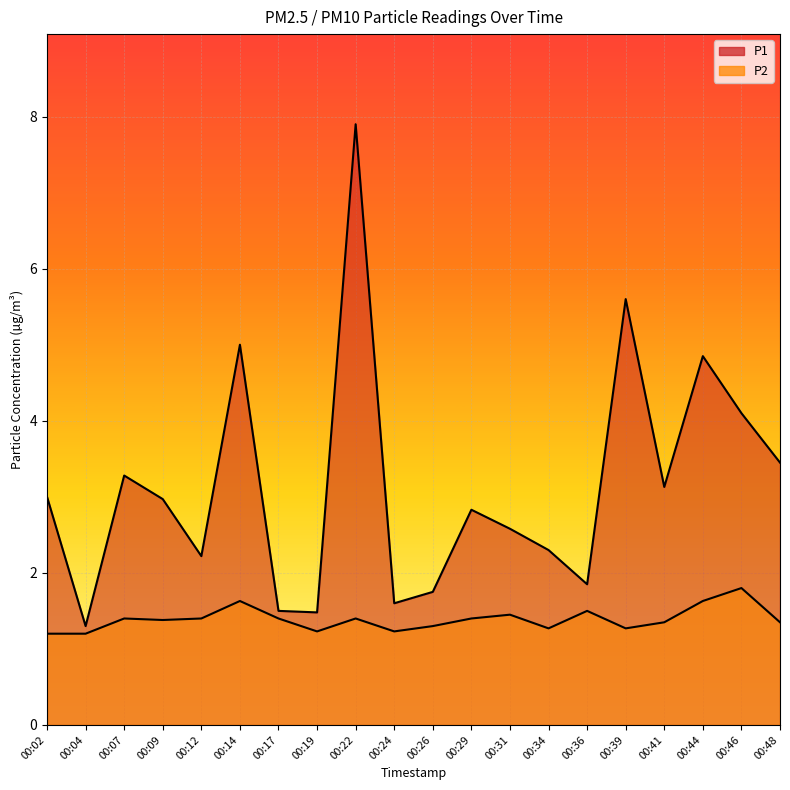

At which category does the chart reach its minimum across all series?

00:02